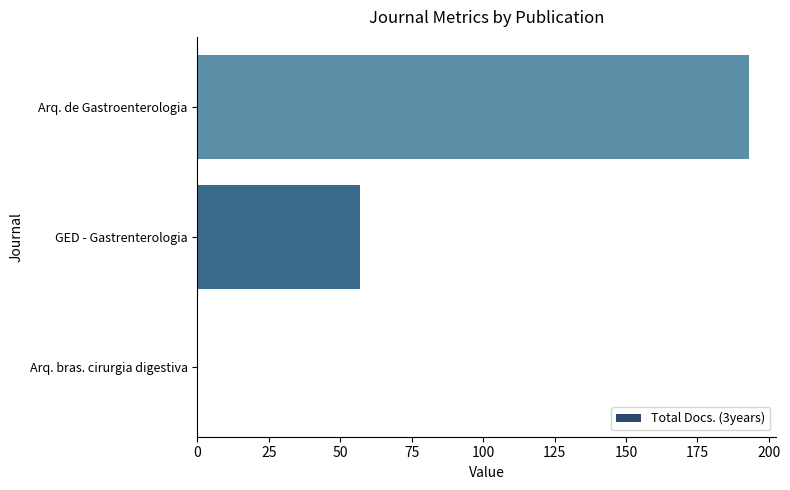

What is the average value?

83